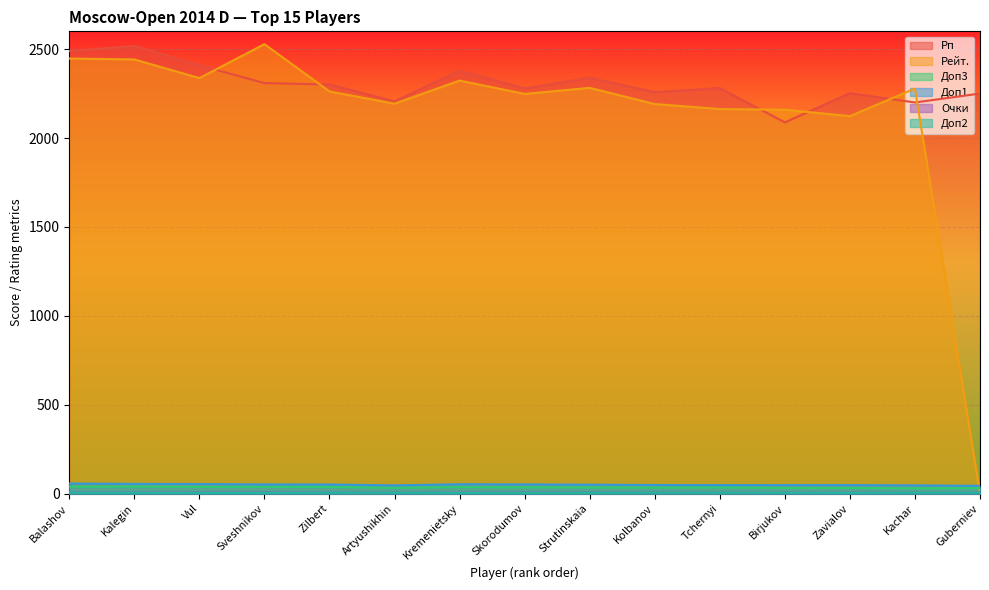

Is it true that Доп3 equals 38.0 at Vul?

True